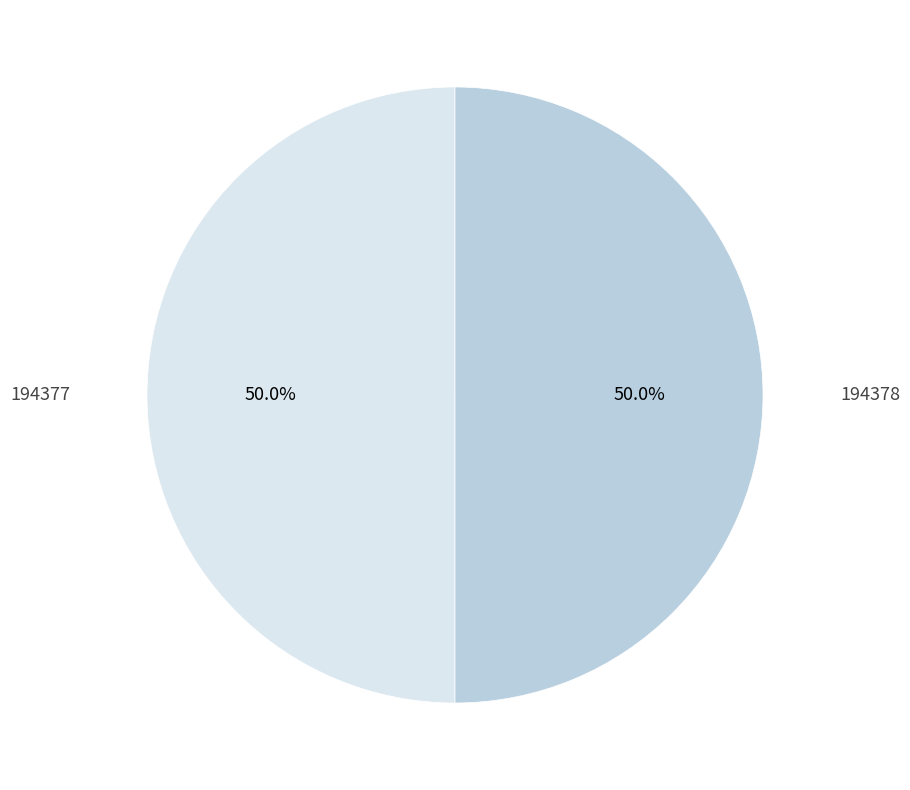

Approximately how many times larger is the value at 194378 compared to 194377?

1.0